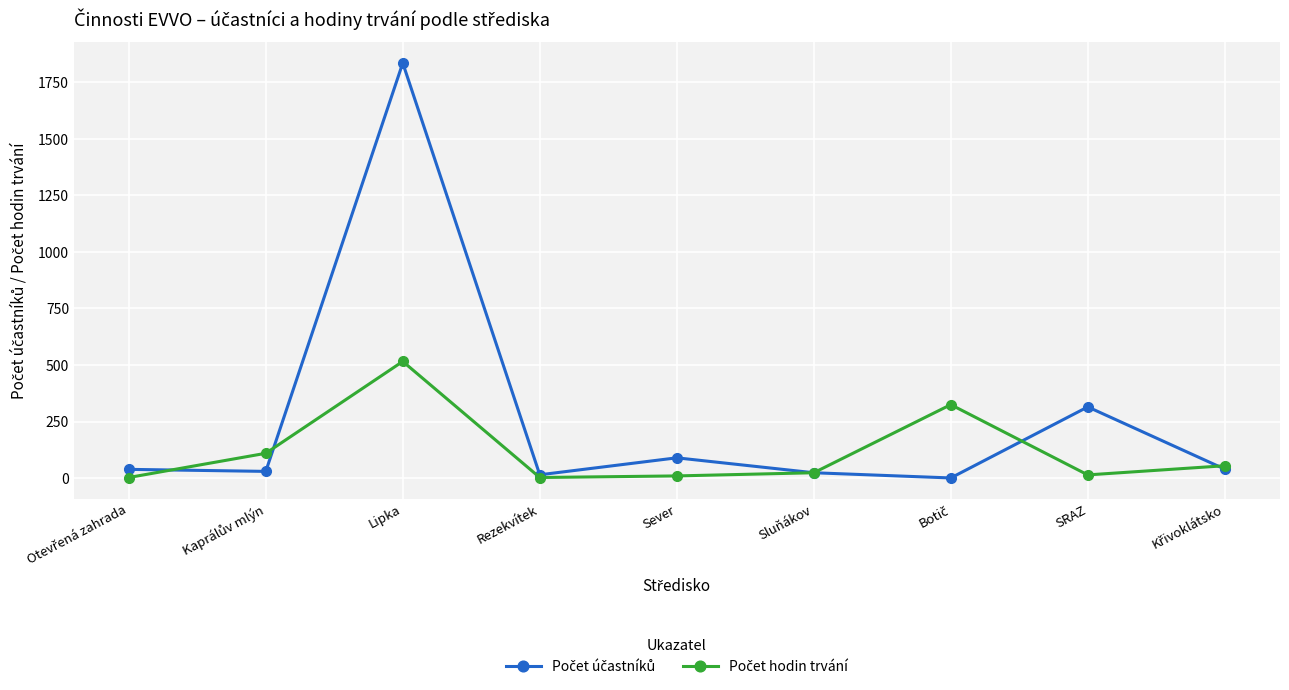

At which category does the chart reach its peak across all series?

Lipka